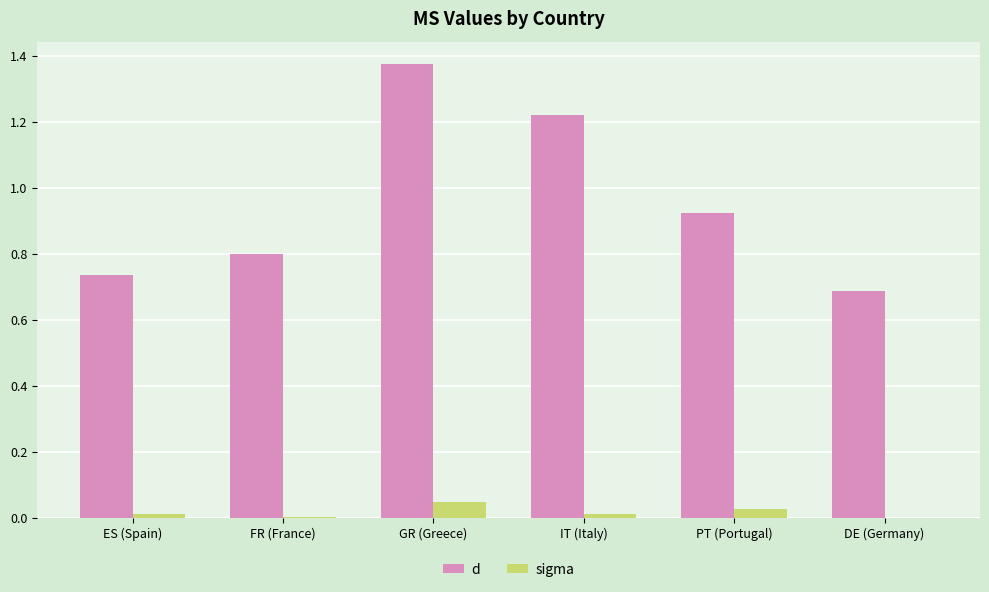

Which series has the largest total across all categories?

d